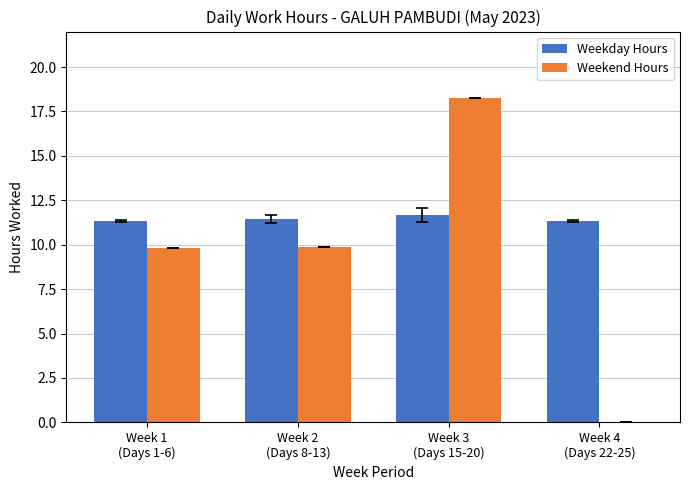

Does the chart contain stacked bars?

No